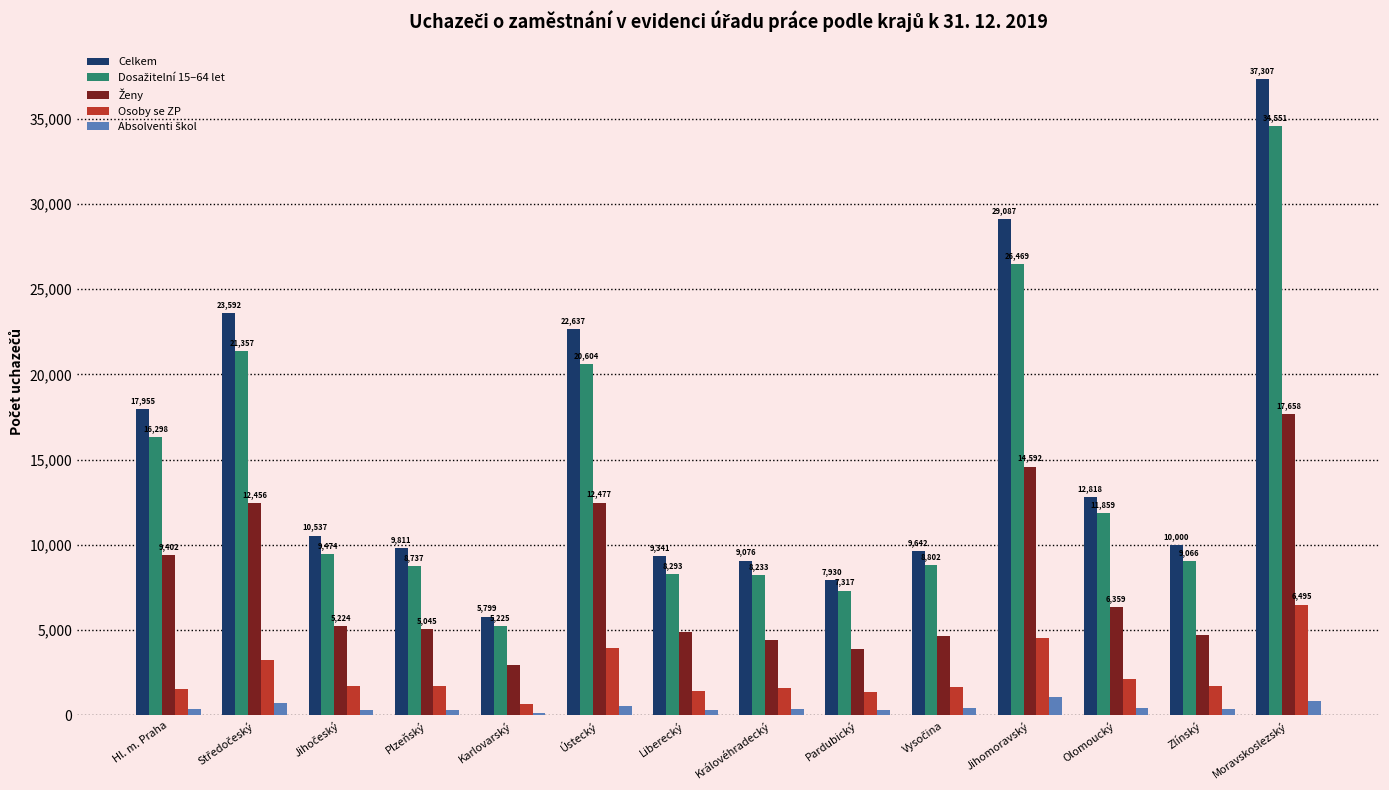

What is the sum of the Osoby se ZP values at Ústecký and Karlovarský?

4598